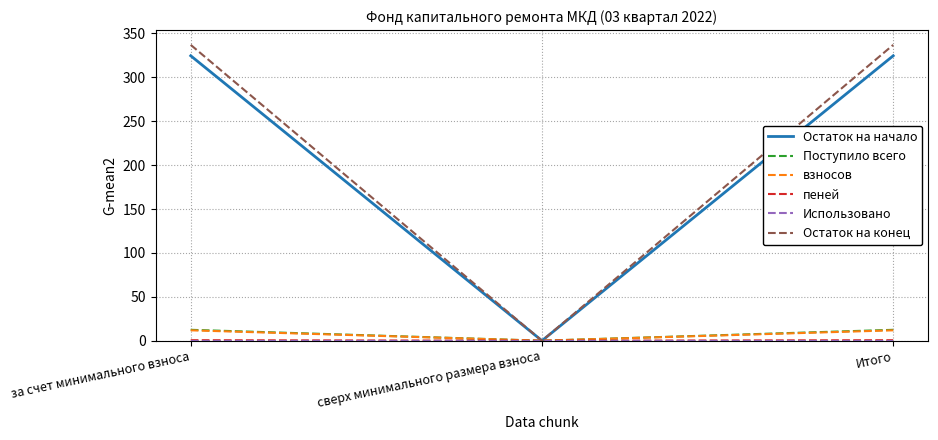

The Остаток на конец series shows 555.4 at Итого. True or false?

False